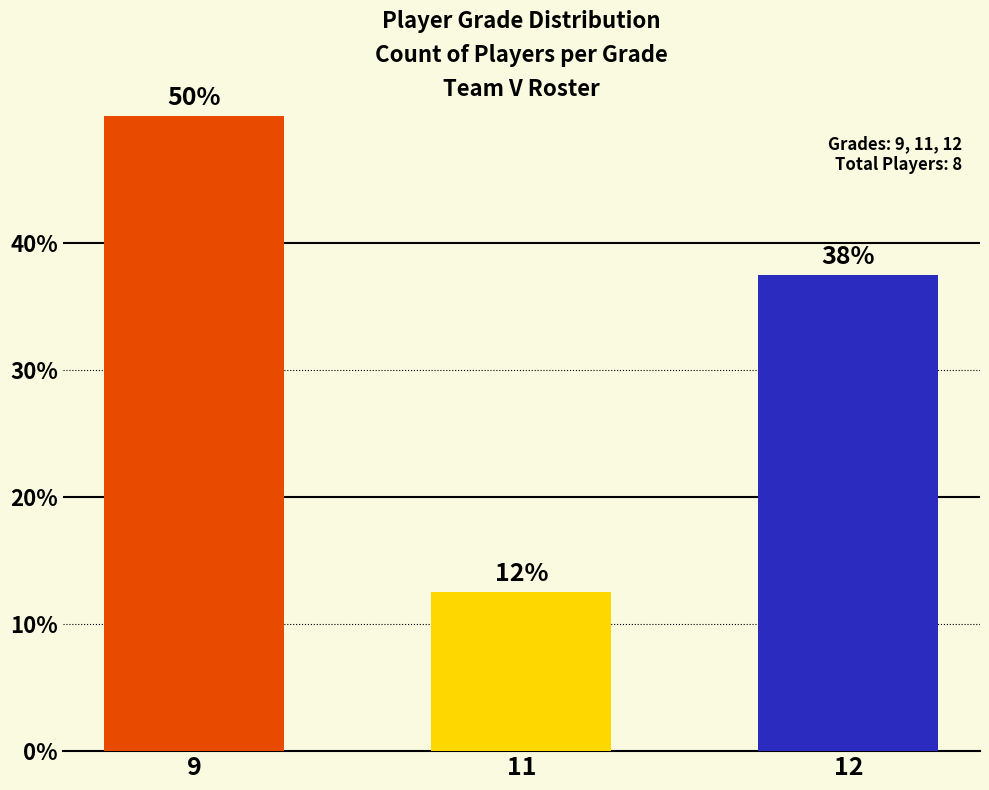

Are the bars horizontal?

No